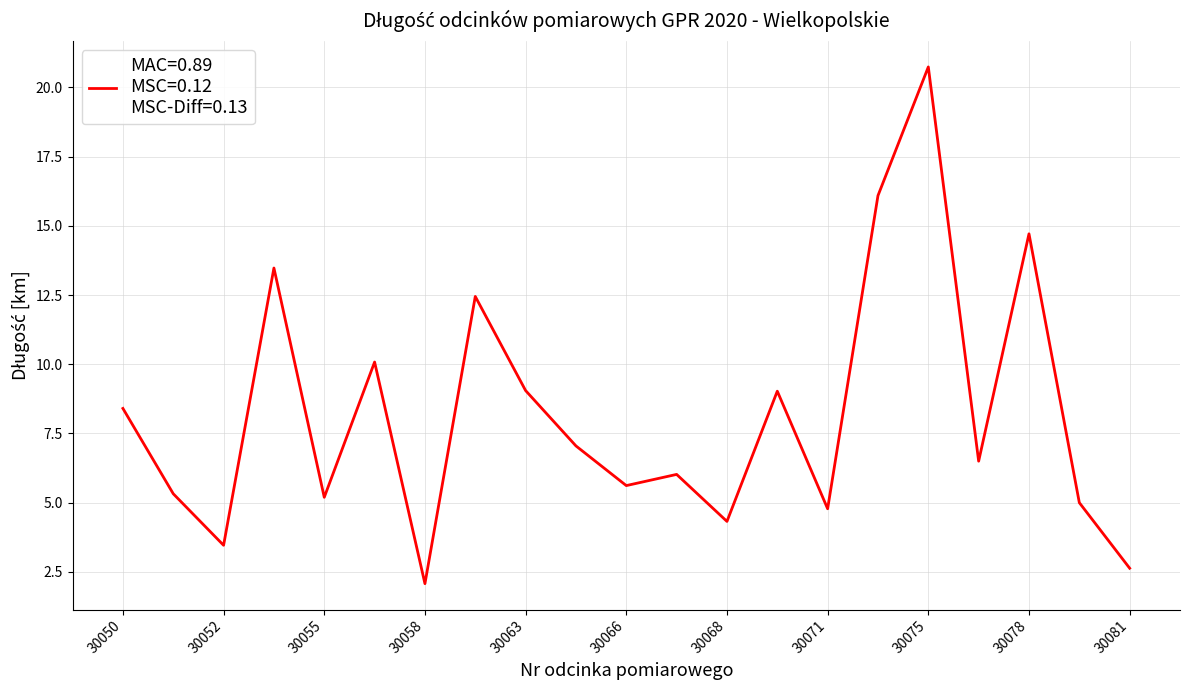

What is the maximum value shown in the chart?

20.7